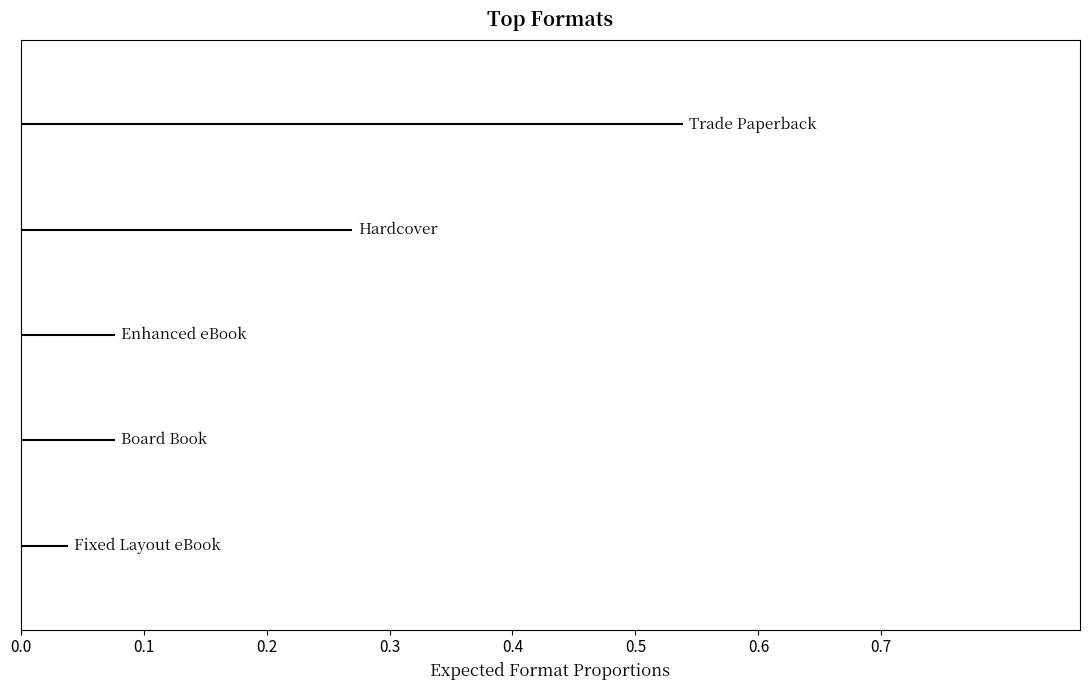

Is the value of Enhanced eBook at 0.0 greater than the value of Trade Paperback at 0.1?

Yes